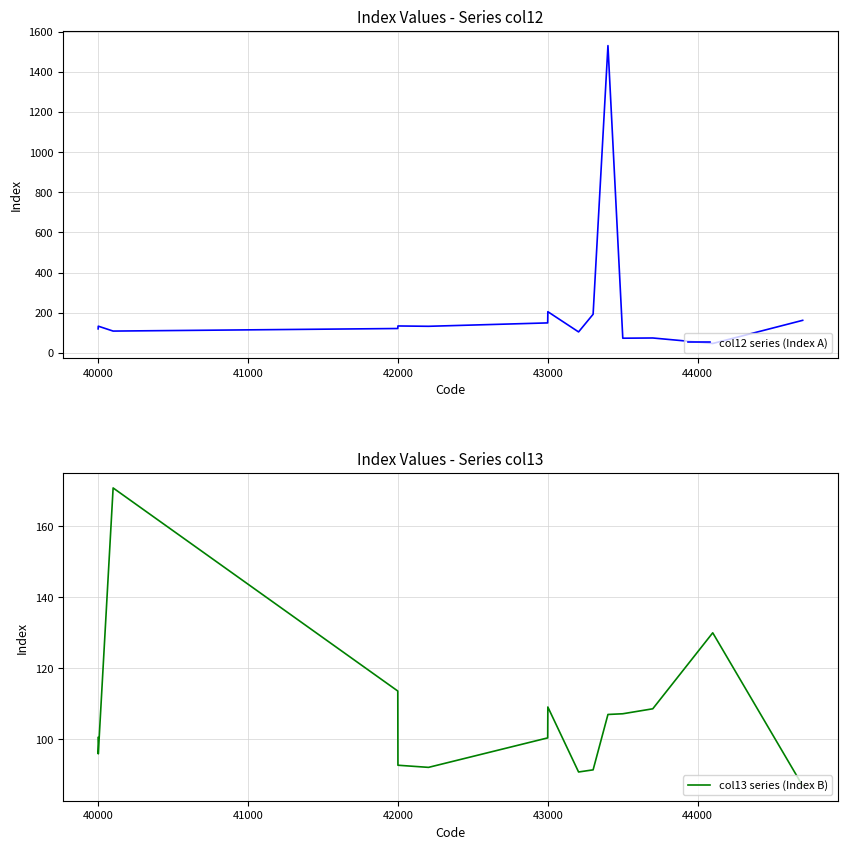

How many data points in col13 series (Index B) are less than 100?

6